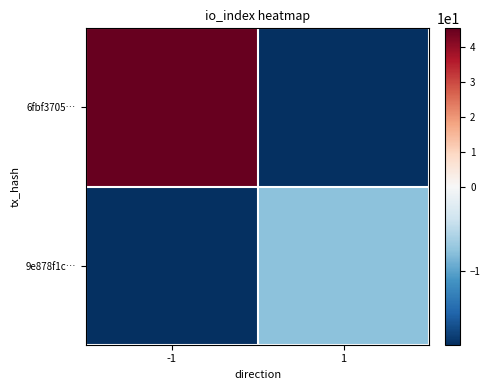

Which series has the largest total across all categories?

6fbf3705…